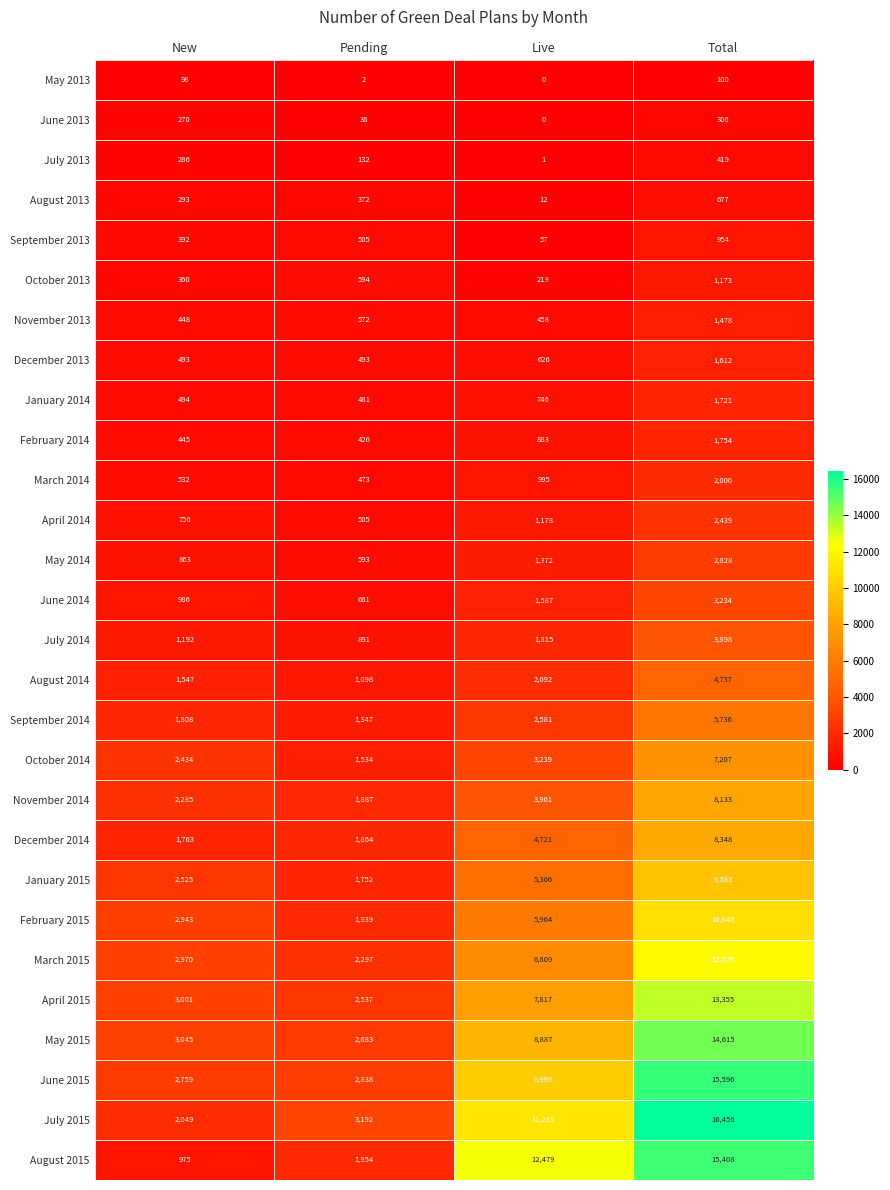

The May 2015 series shows 8887 at Live. True or false?

True